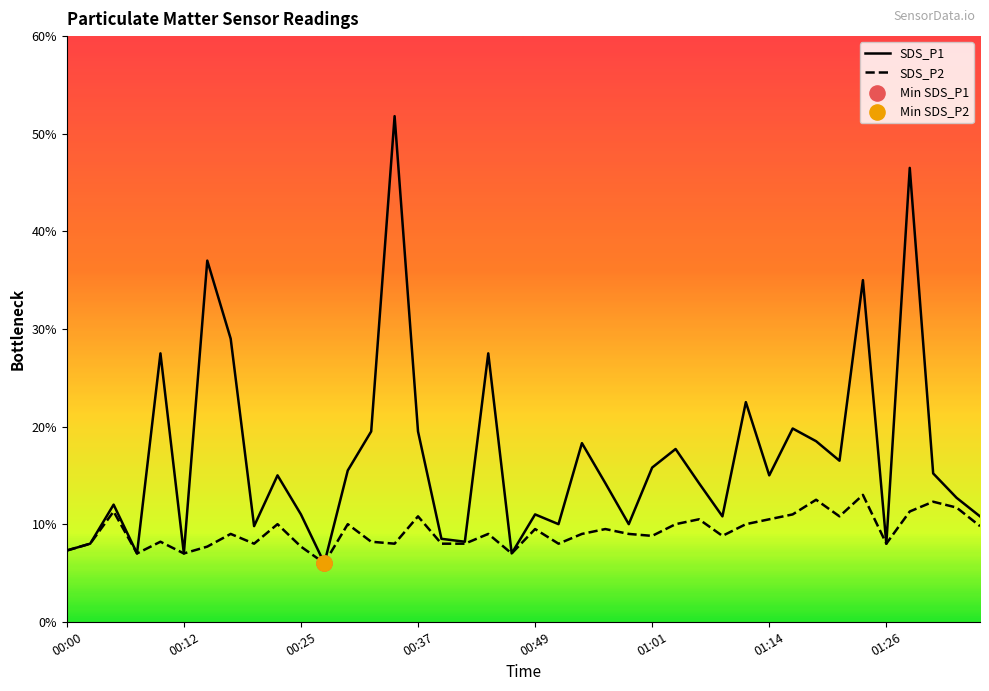

What are all the series names shown in the legend?

SDS_P1, SDS_P2